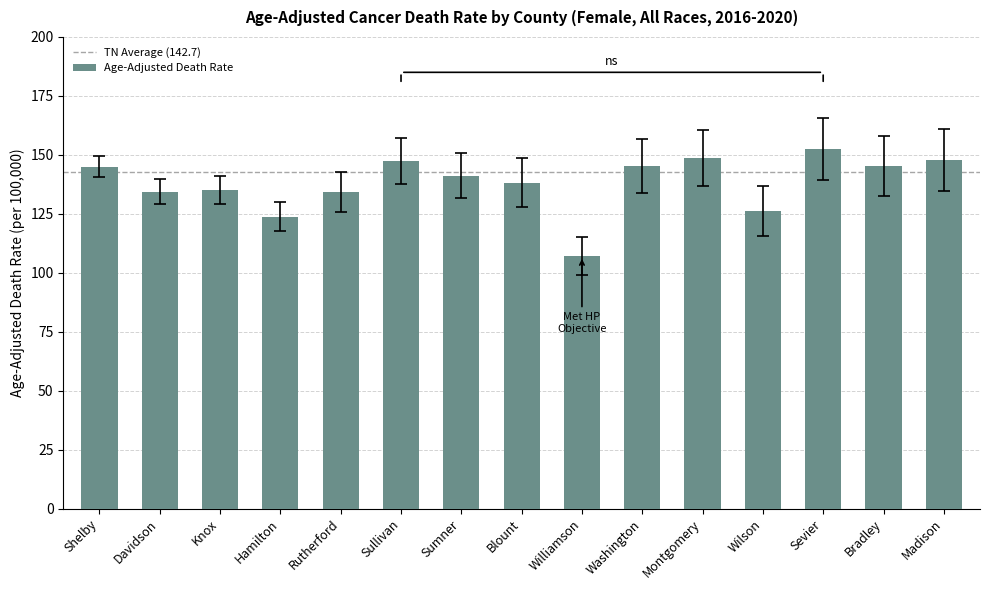

Read the value at Washington.

145.2